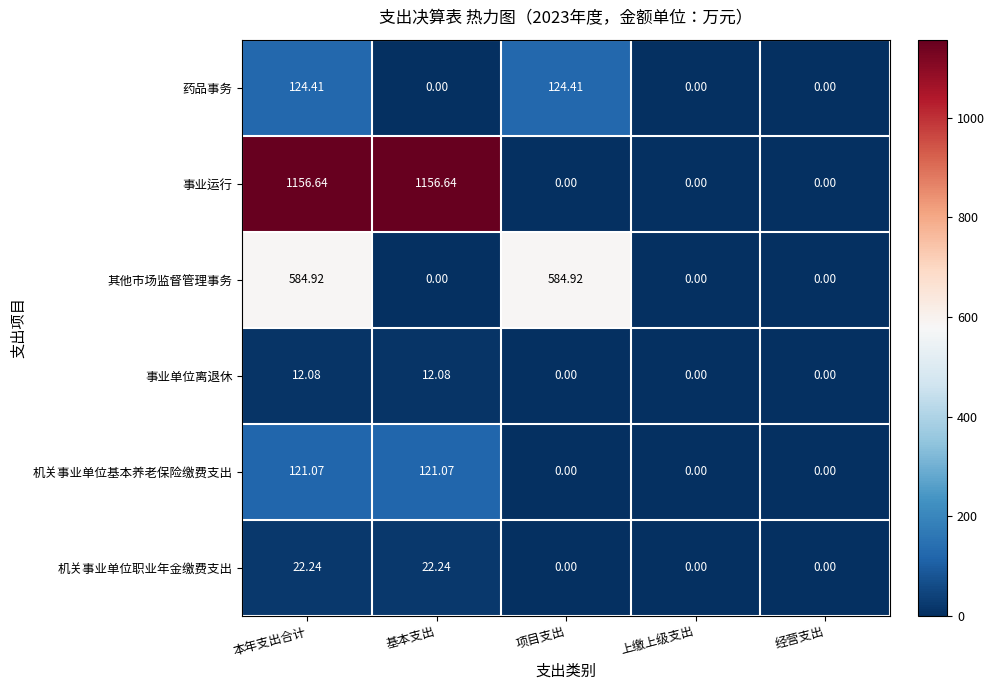

At which category is the sum across all series the highest?

本年支出合计